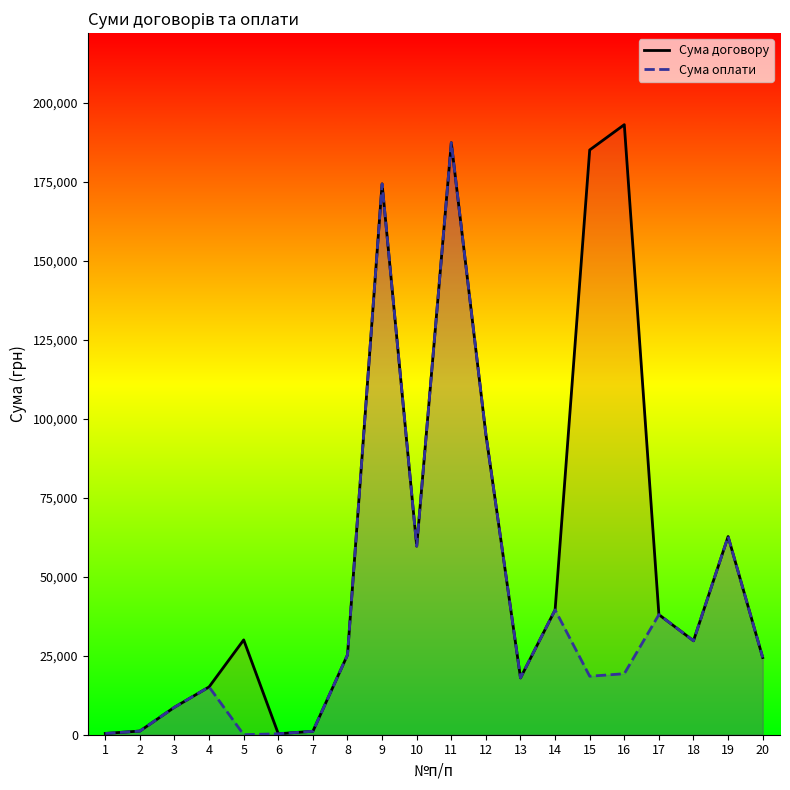

Where is the first local maximum for Сума оплати?

4